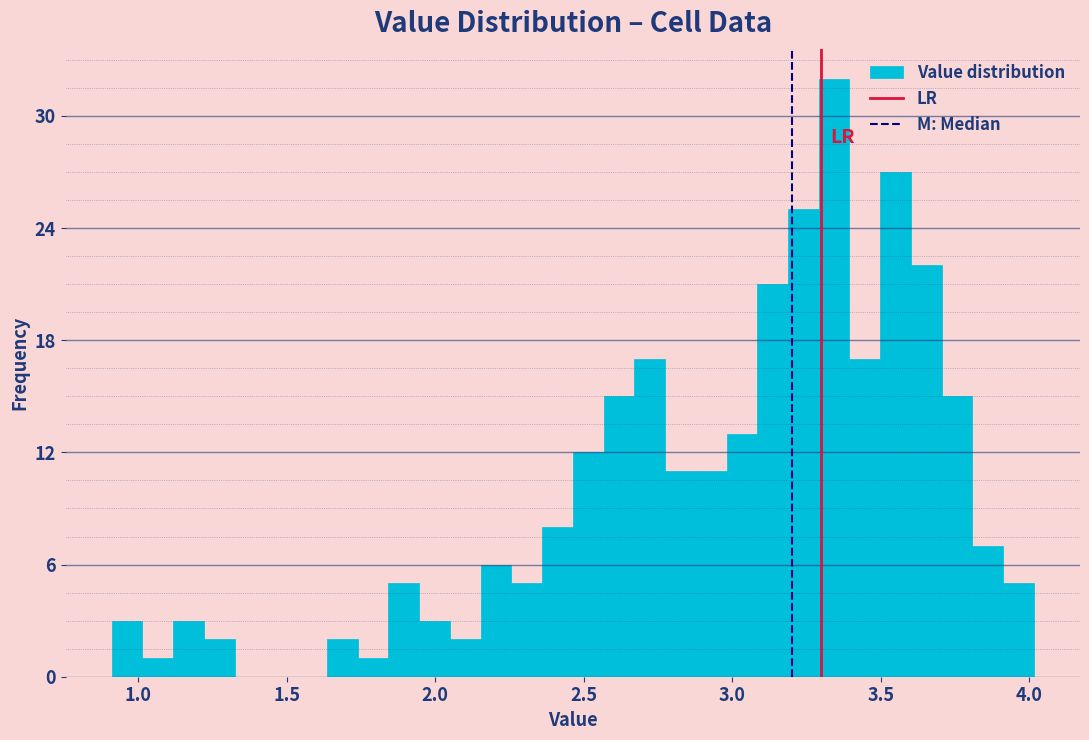

Around what value on the x-axis is the tallest bar? Give the approximate position of its centre, as read against the axis.

3.35